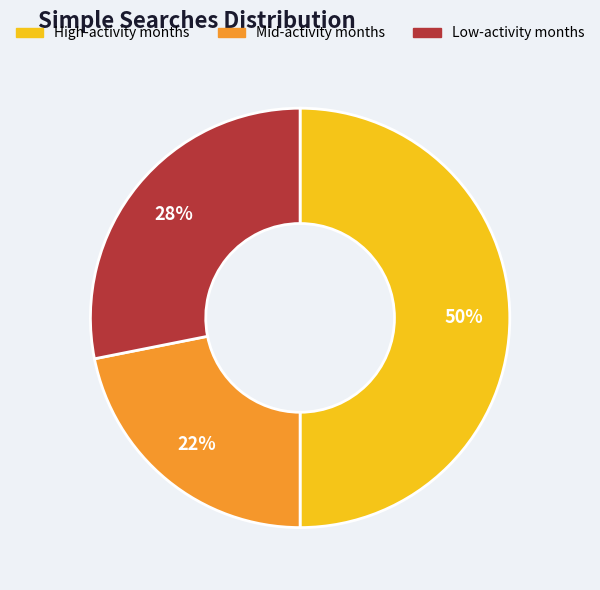

To the nearest percent, what is the average slice percentage?

33%